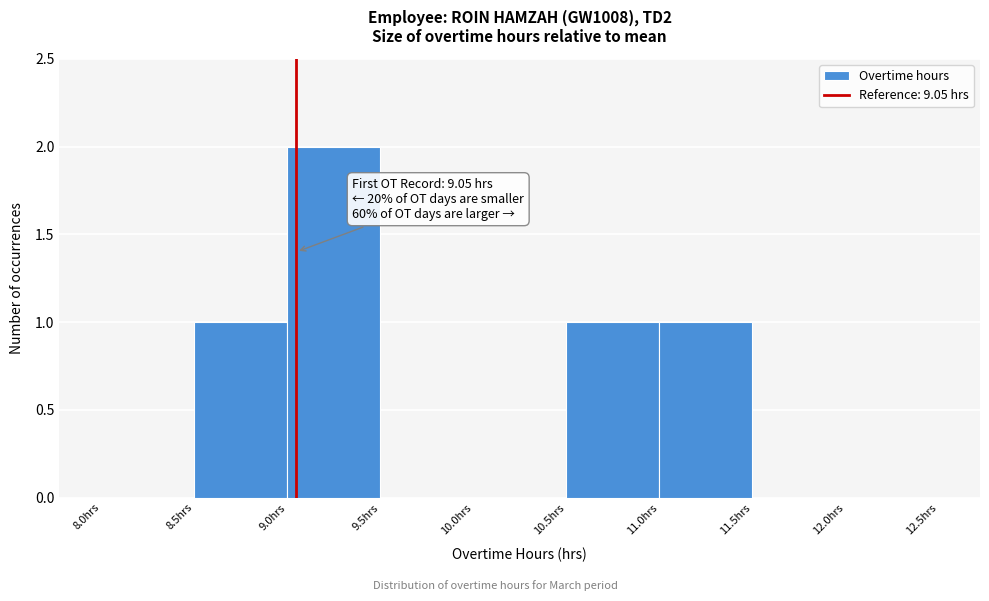

Which range on the x-axis has the tallest bar?

9.0 to 9.5